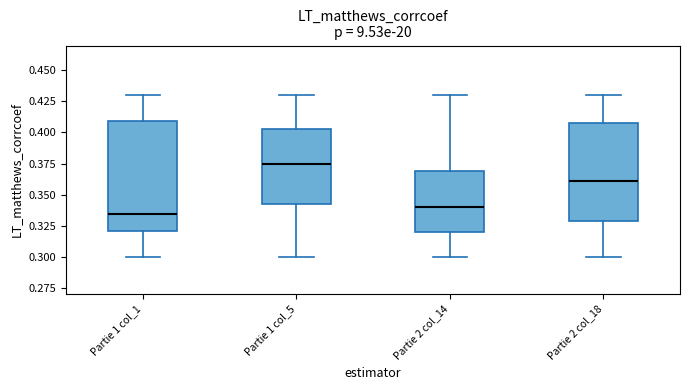

Reading left to right, transcribe this box plot: for each box, give where its median line is, the range the box spans, and where its two whiskers end, as read against the y-axis. The values are not printed on the chart, so give them approximately, as read against the axis.

Partie 1 col_1: median 0.335, box 0.320 to 0.410, whiskers 0.300 to 0.430
Partie 1 col_5: median 0.375, box 0.345 to 0.405, whiskers 0.300 to 0.430
Partie 2 col_14: median 0.340, box 0.320 to 0.370, whiskers 0.300 to 0.430
Partie 2 col_18: median 0.360, box 0.330 to 0.410, whiskers 0.300 to 0.430